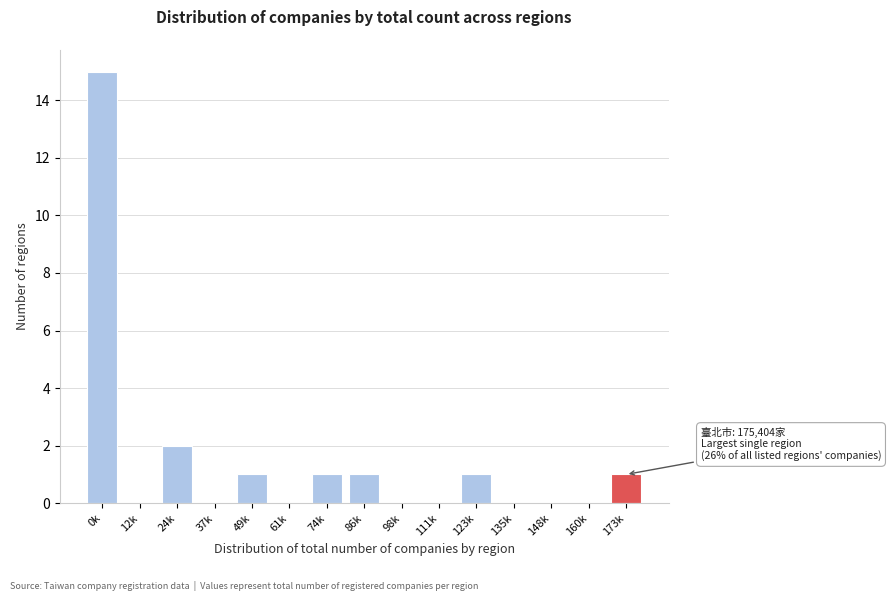

Reading right to left, transcribe all the data shown in this chart.

173k=1	160k=0	148k=0	135k=0	123k=1	111k=0	98k=0	86k=1	74k=1	61k=0	49k=1	37k=0	24k=2	12k=0	0k=15